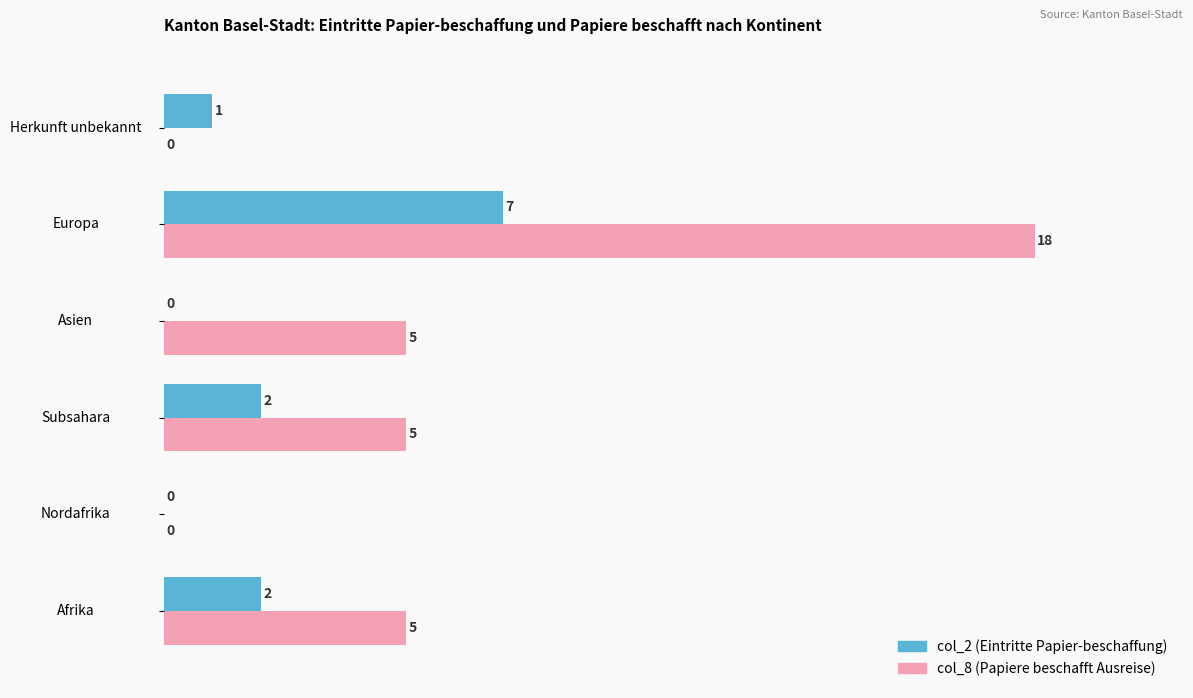

Is the value of col_2 (Eintritte Papier-beschaffung) at Nordafrika greater than the value of col_8 (Papiere beschafft Ausreise) at Subsahara?

No